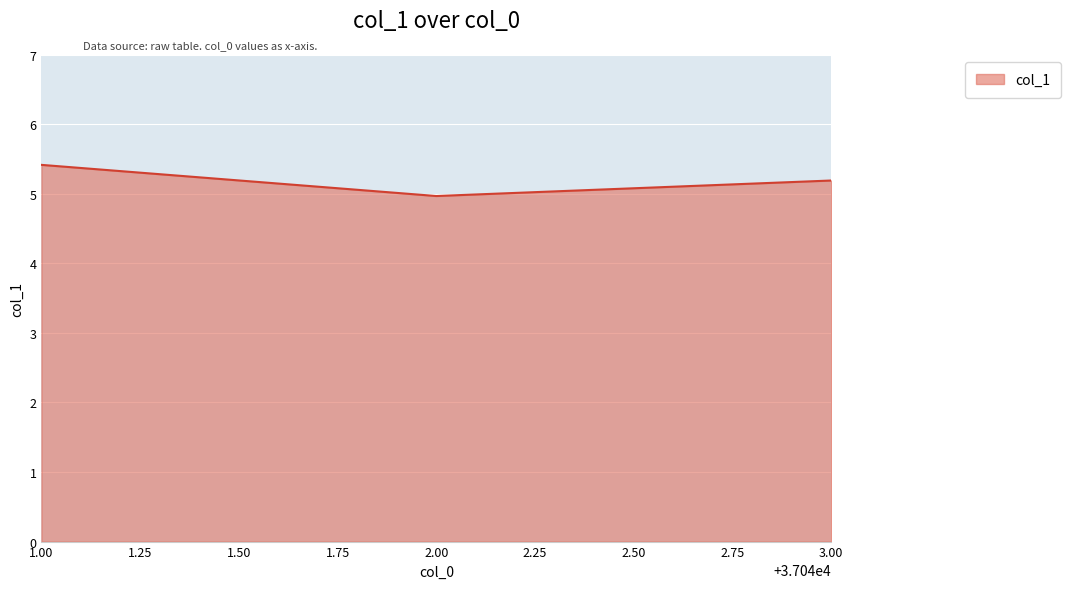

Does the chart display data point markers on the line(s)?

No